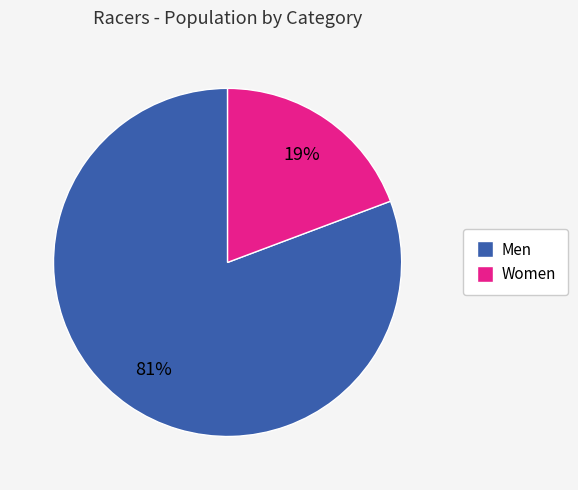

To the nearest percent, what is the average slice percentage?

50%